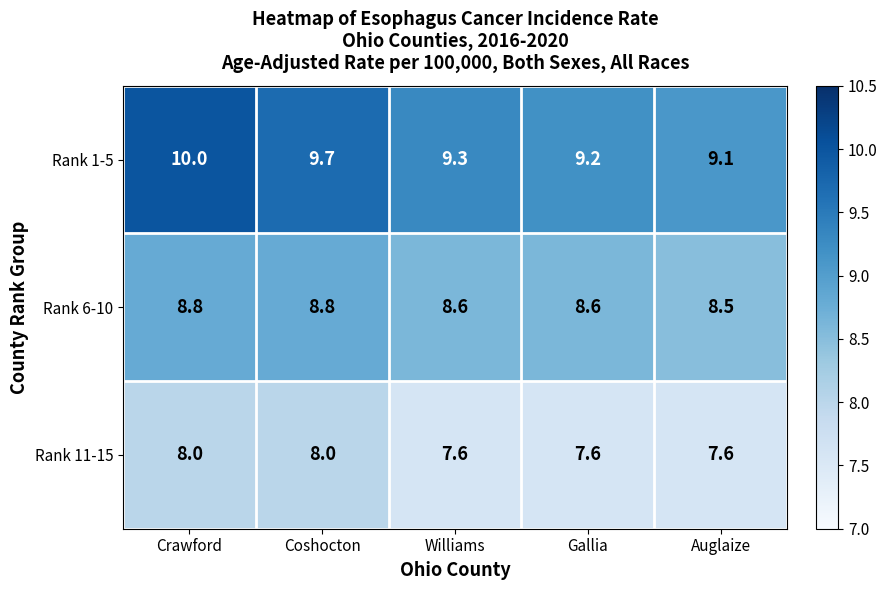

What is the sum of the Rank 11-15 values at Crawford and Williams?

15.6